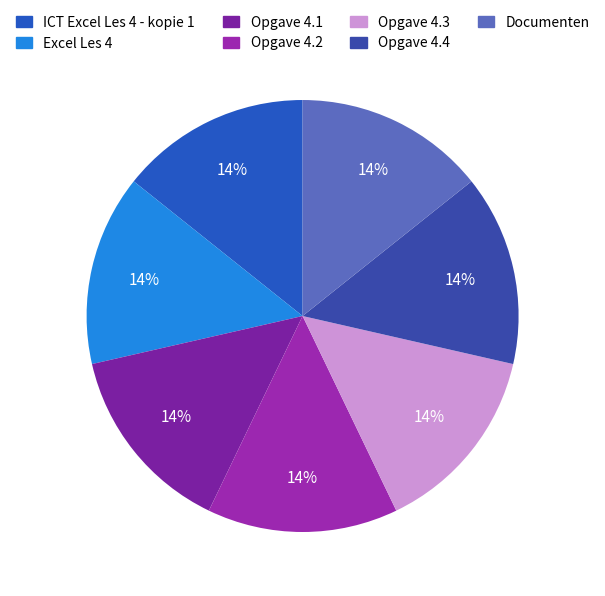

Count the number of slices in the pie.

7